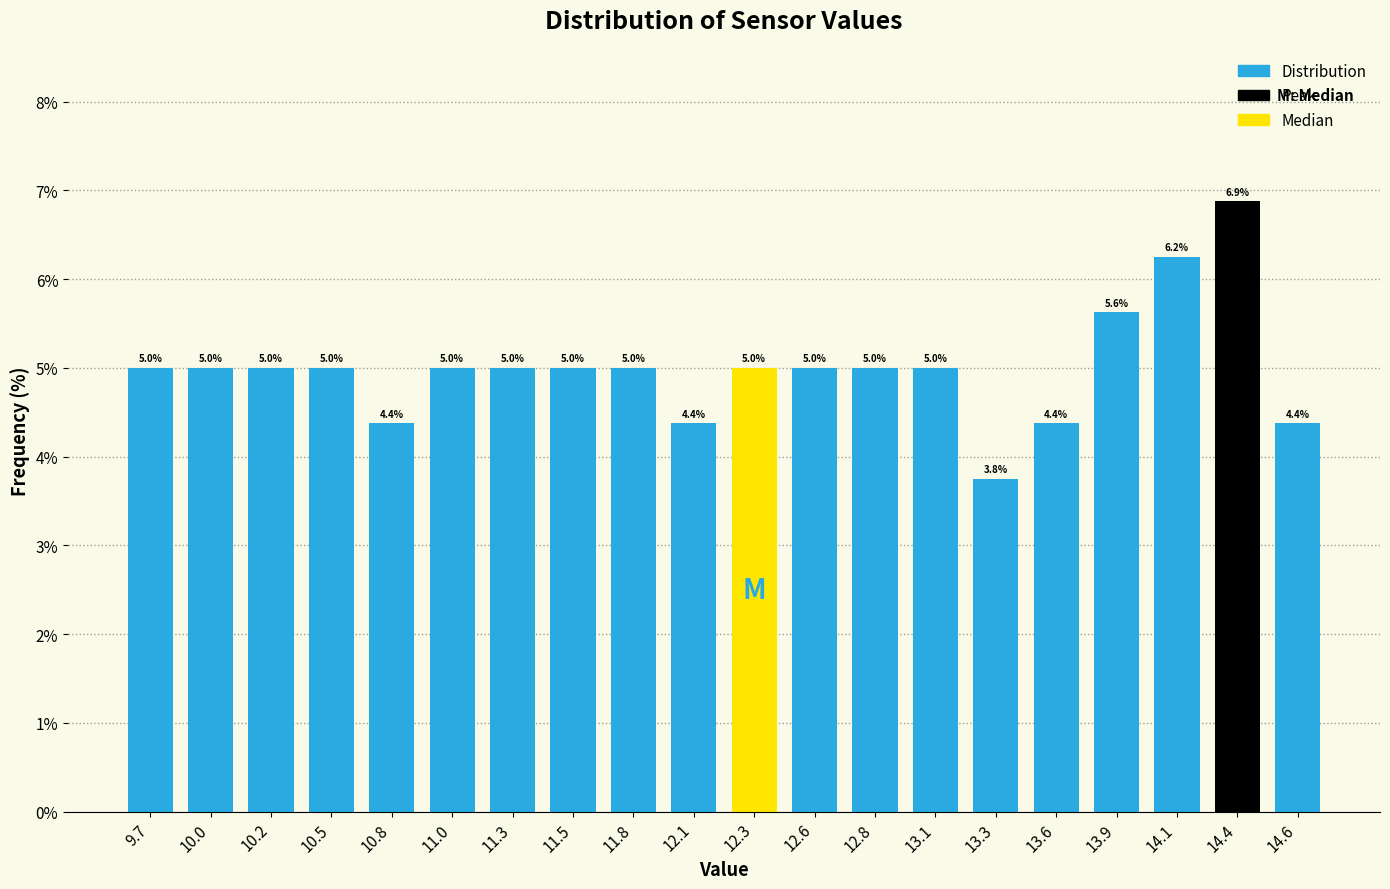

Which range on the x-axis has the tallest bar?

14.26 to 14.52